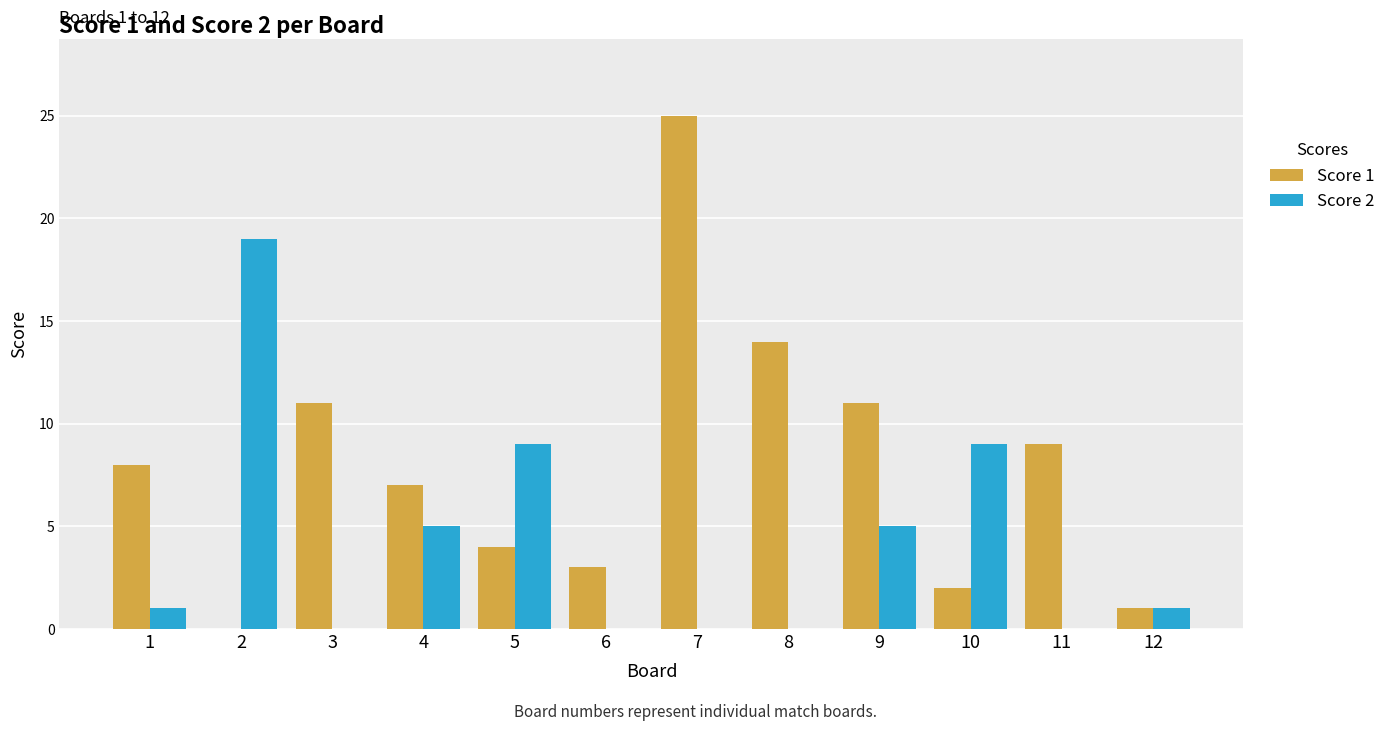

Reading left to right, transcribe all the data shown in this chart.

Score 1: 1=8	2=0	3=11	4=7	5=4	6=3	7=25	8=14	9=11	10=2	11=9	12=1
Score 2: 1=1	2=19	3=0	4=5	5=9	6=0	7=0	8=0	9=5	10=9	11=0	12=1